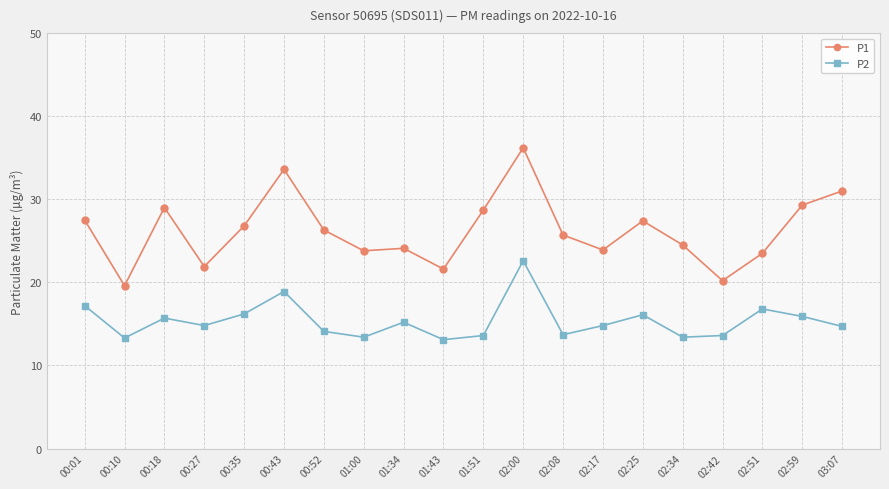

Does the chart have visible grid lines?

Yes